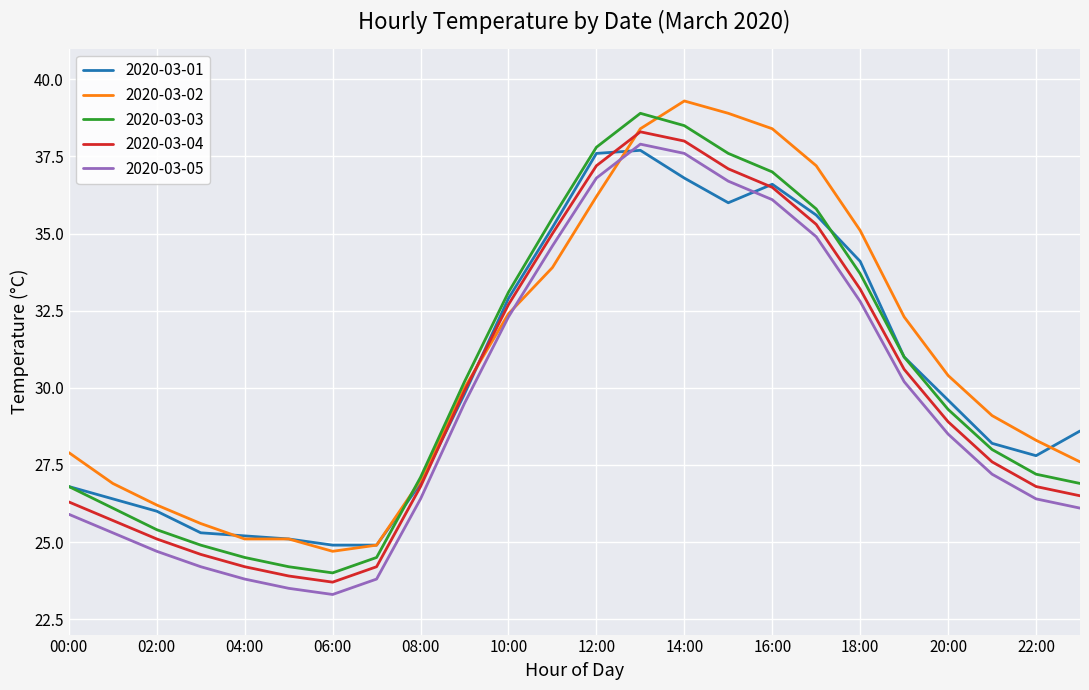

True or false: 2020-03-03 has more than 2 points higher than both neighbors.

False